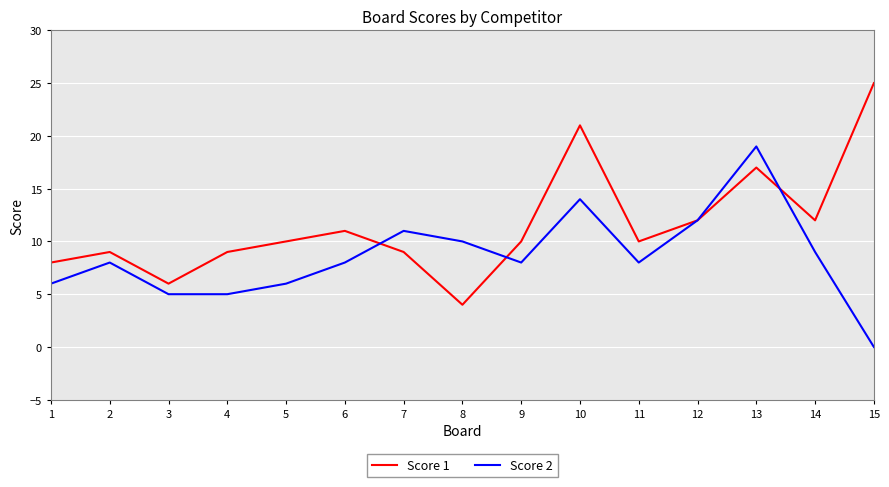

What is the maximum value shown in the chart?

25